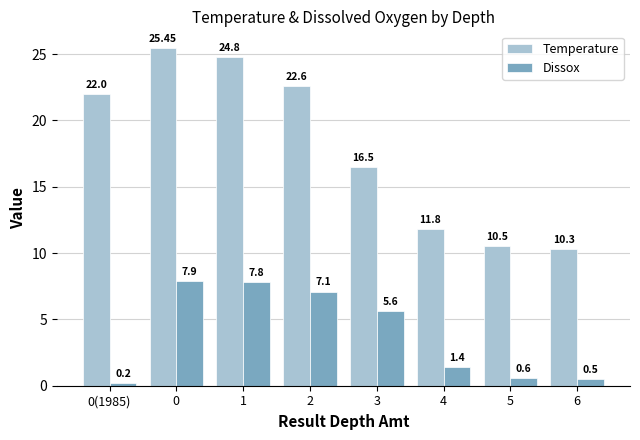

Which series has the largest range (max minus min)?

Temperature